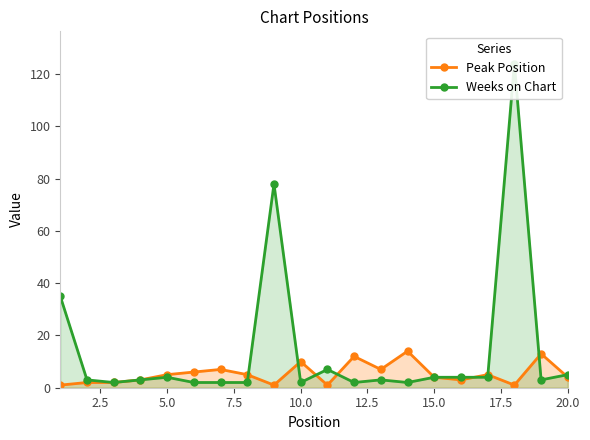

Reading left to right, list all the values displayed in this chart.

Peak Position: 1	2	2	3	5	6	7	5	1	10	1	12	7	14	4	3	5	1	13	4
Weeks on Chart: 35	3	2	3	4	2	2	2	78	2	7	2	3	2	4	4	4	124	3	5